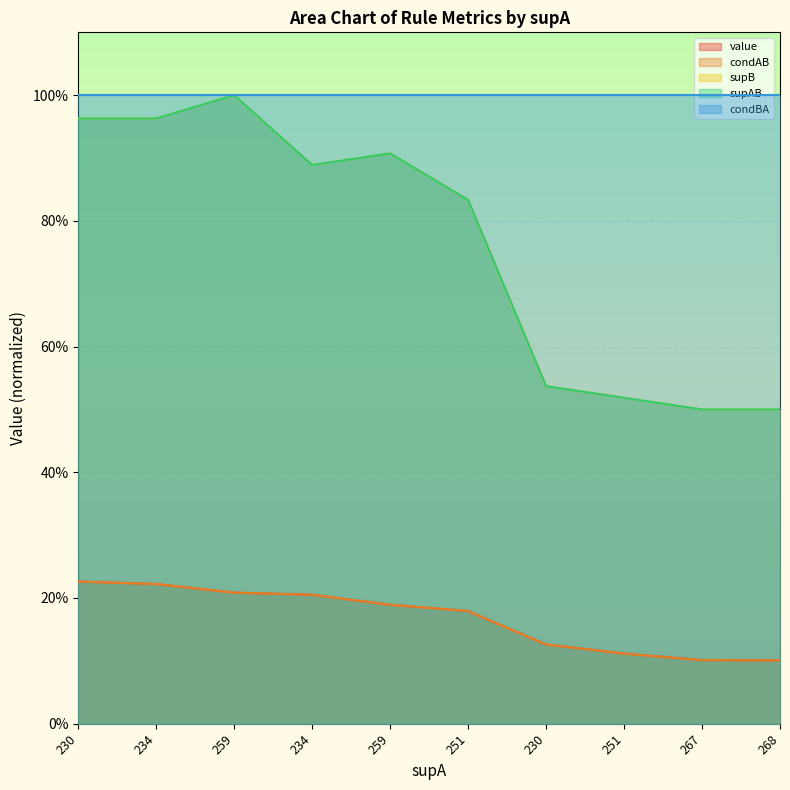

Which has a higher value, 268 or 251?

251